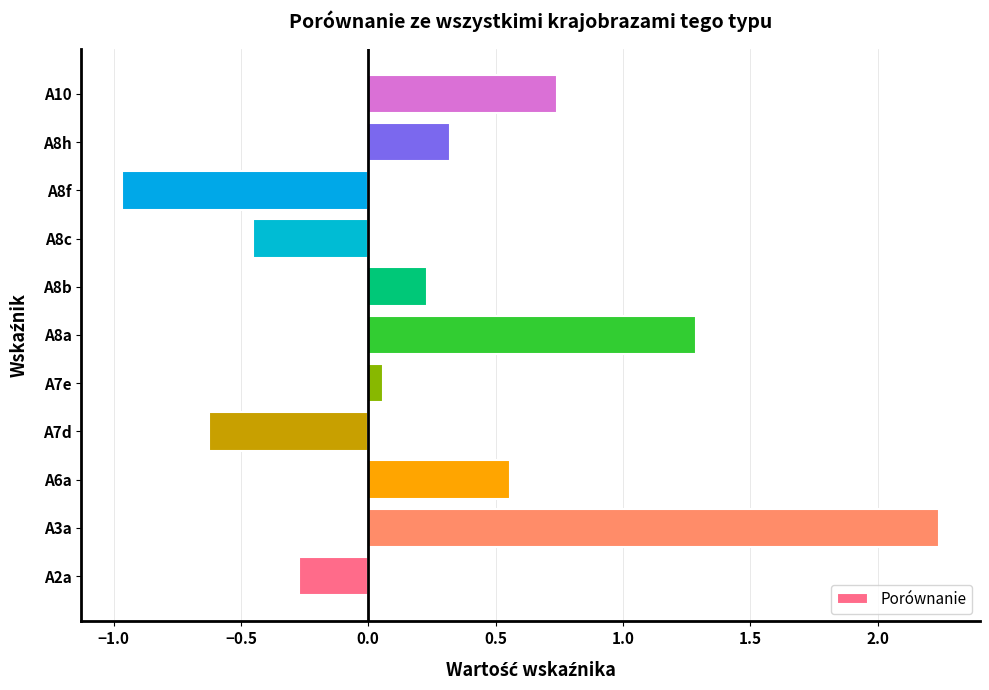

What is the sum of all values?

3.1